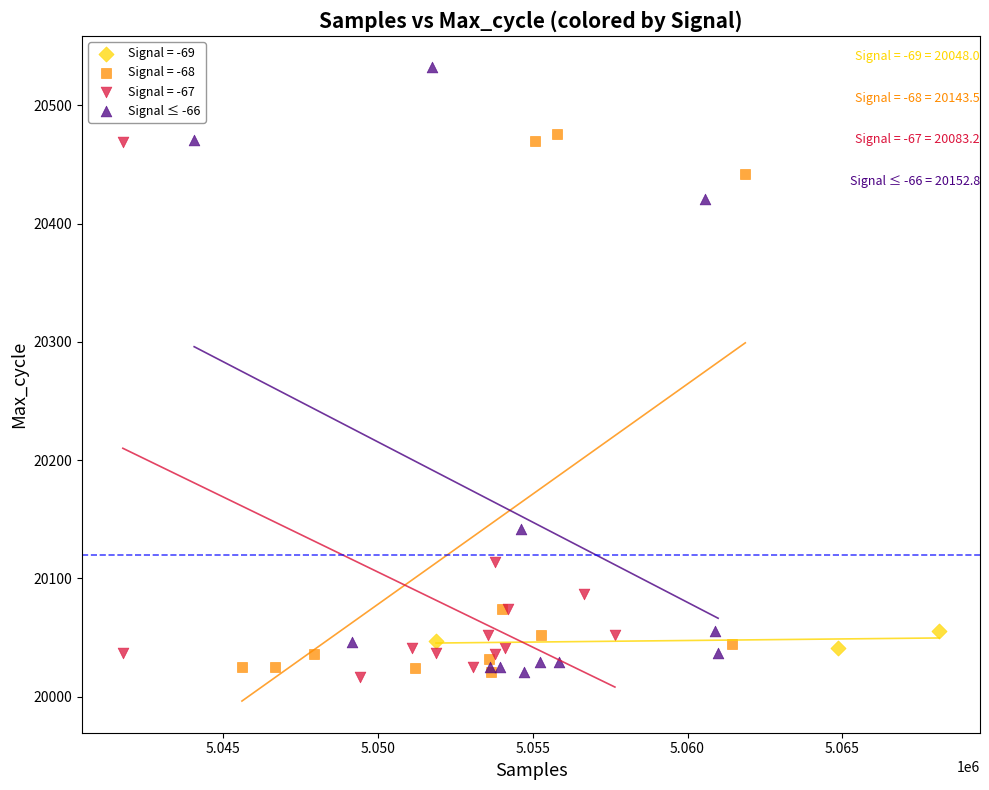

Which series has the largest Y range (max minus min)?

Signal ≤ -66